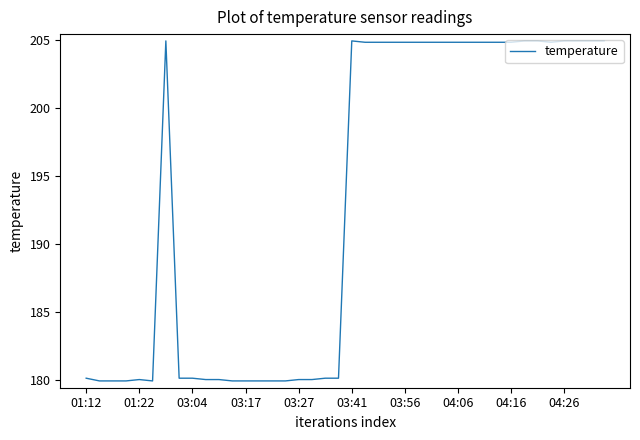

Does the chart display data point markers on the line(s)?

No